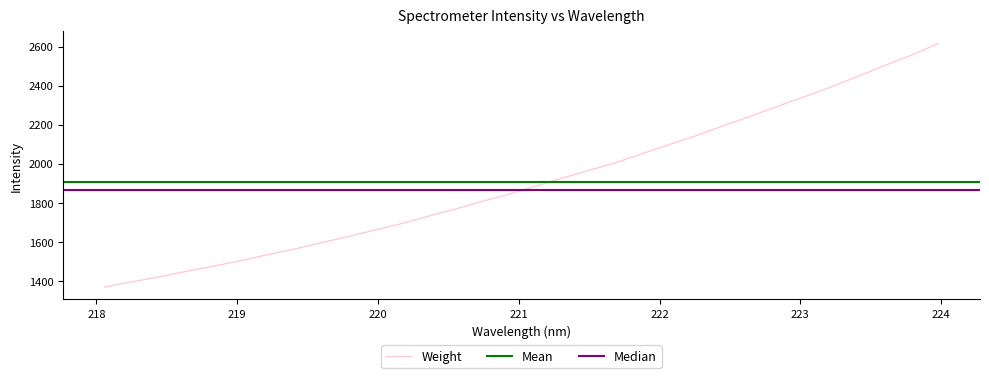

What is the lowest value of the Weight series?

1368.3